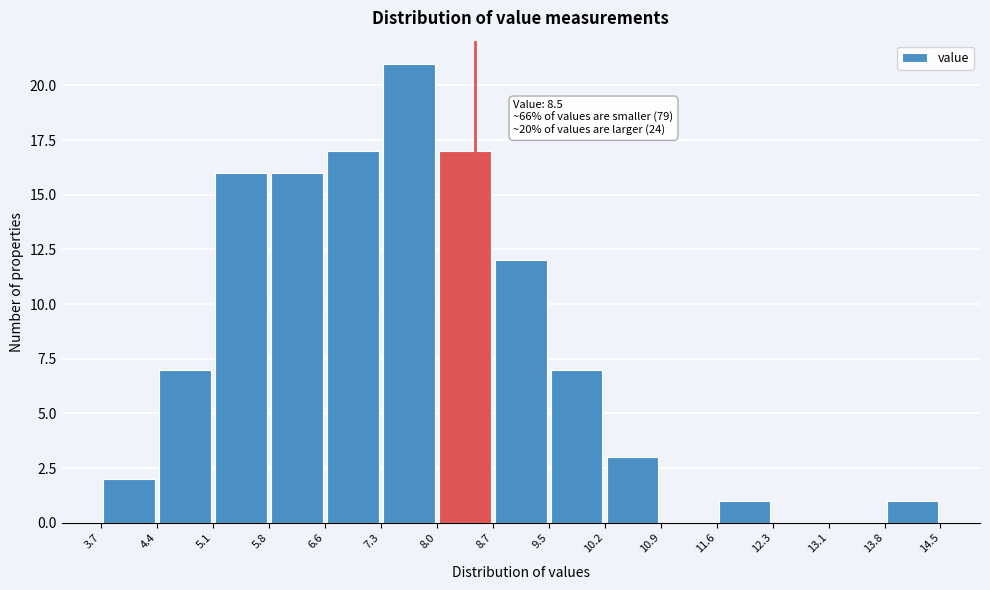

Which range on the x-axis has the tallest bar?

7.3 to 8.0